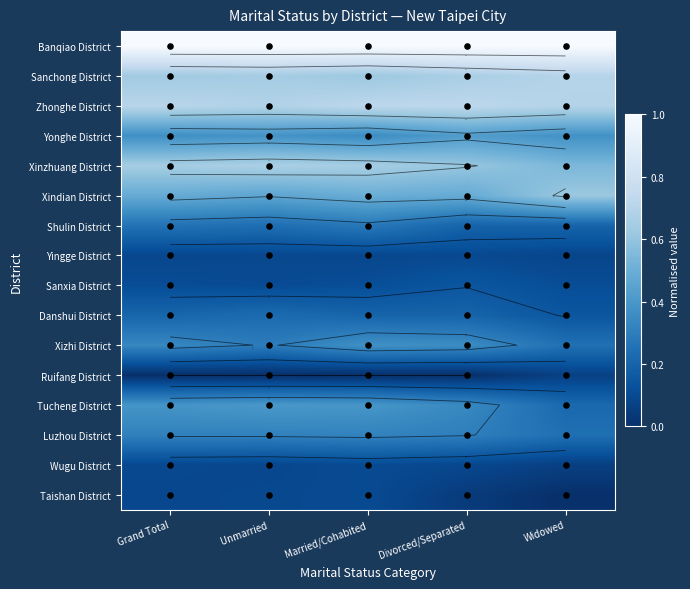

What value does the Banqiao District series have at Married/Cohabited?

1.0